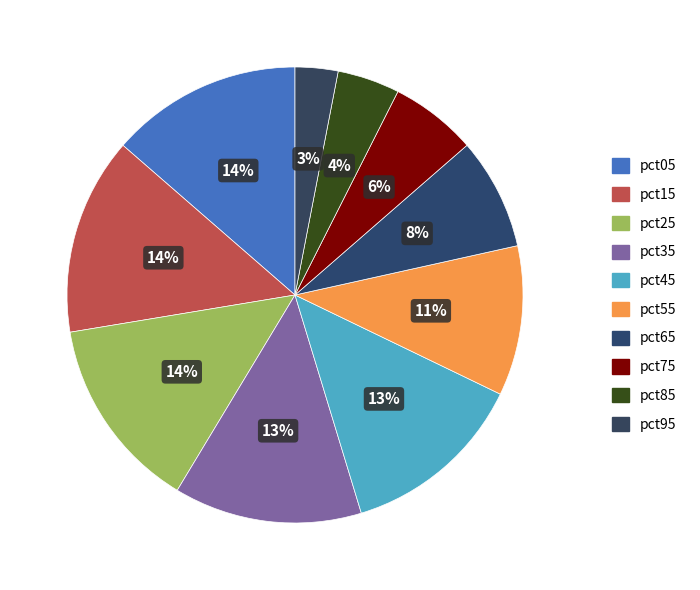

Do pct05 and pct35 together represent more than half of the pie?

No